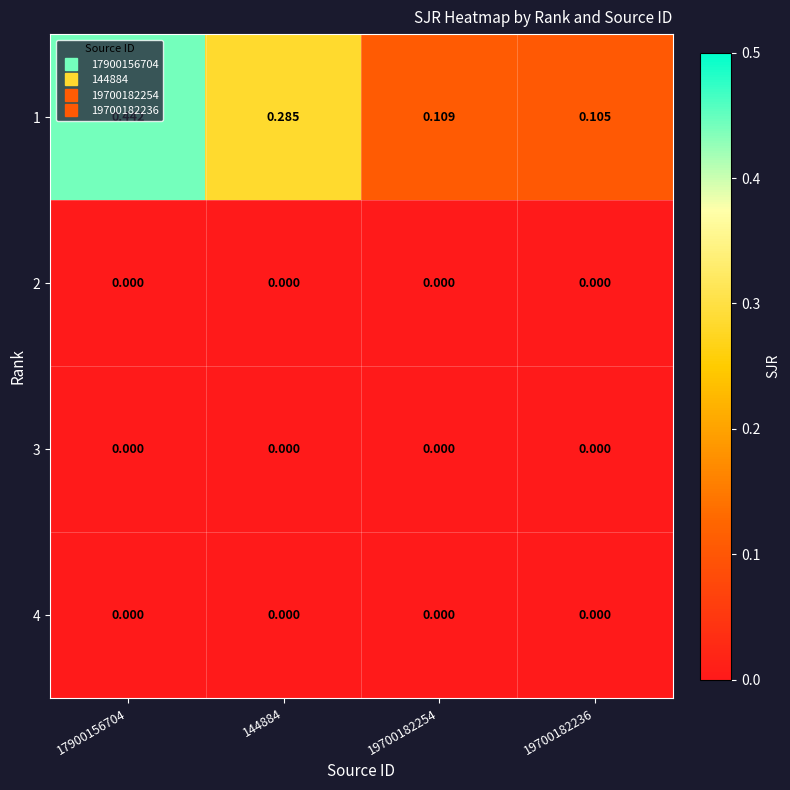

Is the value of 1 at 144884 greater than the value of 2 at 17900156704?

Yes